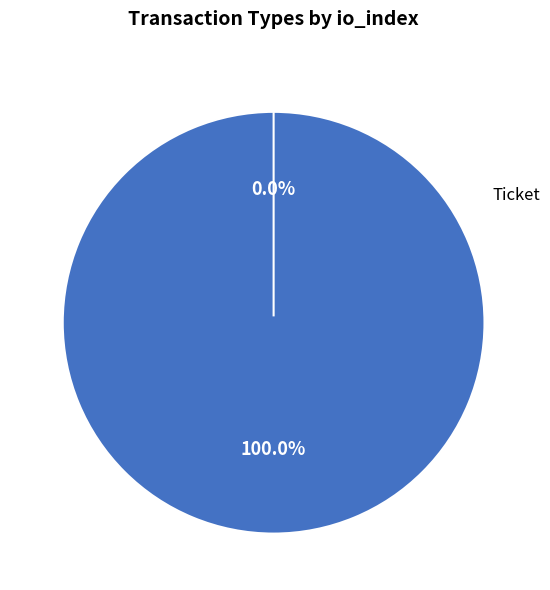

What is the change in value from Vote to Ticket?

-1